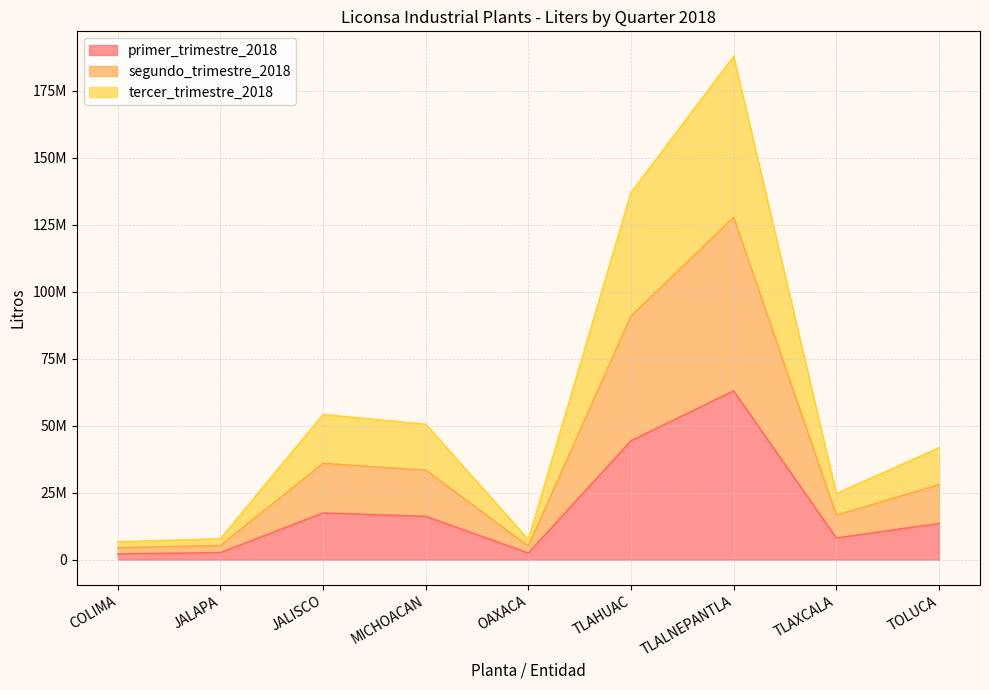

The value of segundo_trimestre_2018 at MICHOACAN is 17039607. True or false?

False